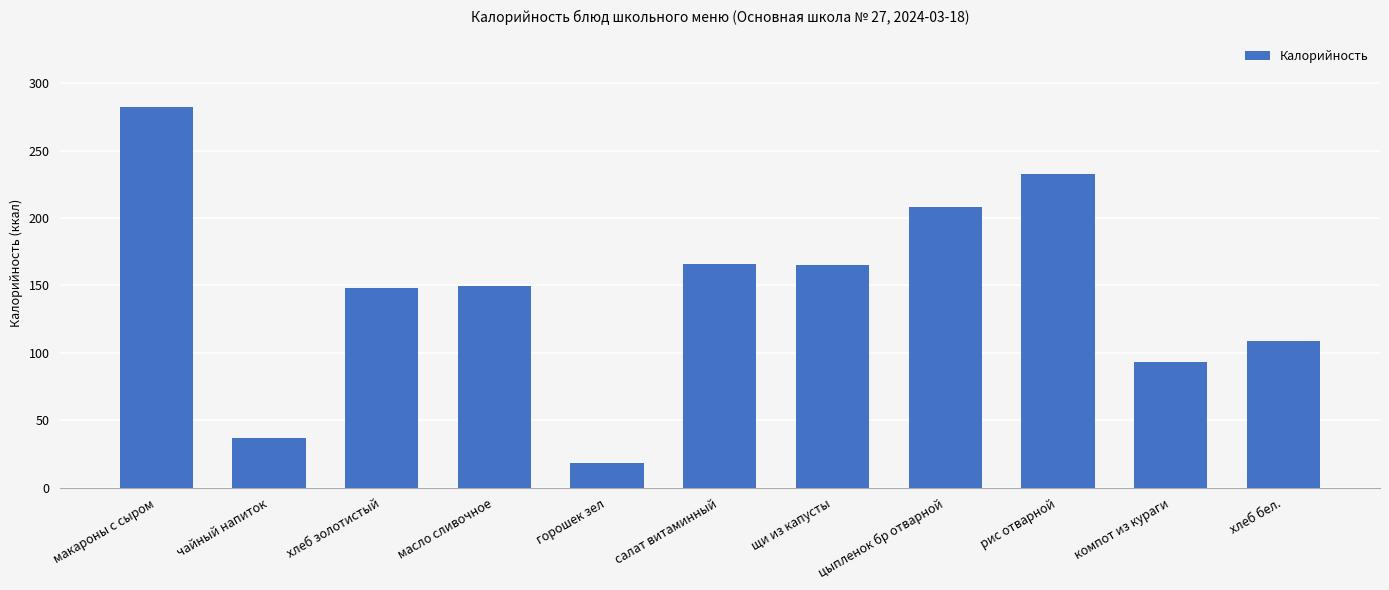

The chart shows a value of 367.5 at цыпленок бр отварной. True or false?

False